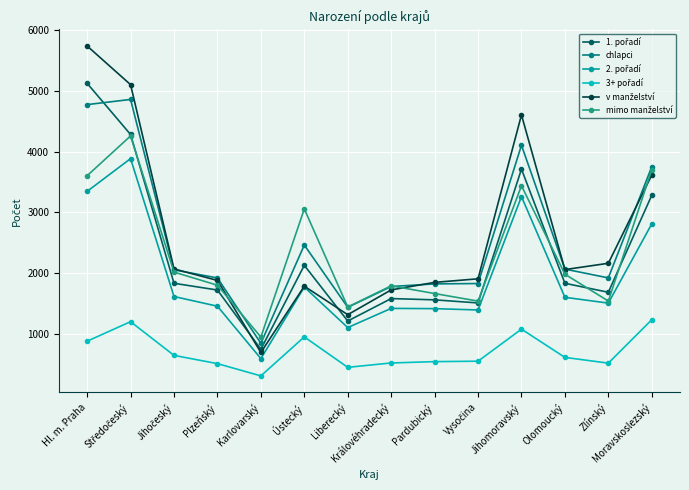

What is the minimum value for chlapci?

839